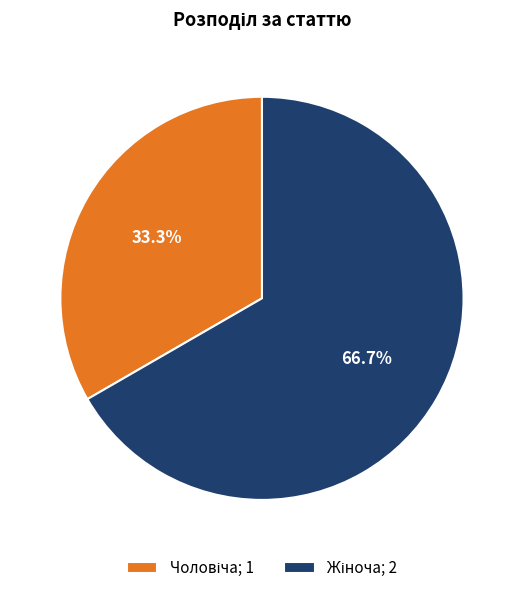

Is there any slice that represents more than half of the pie?

Yes